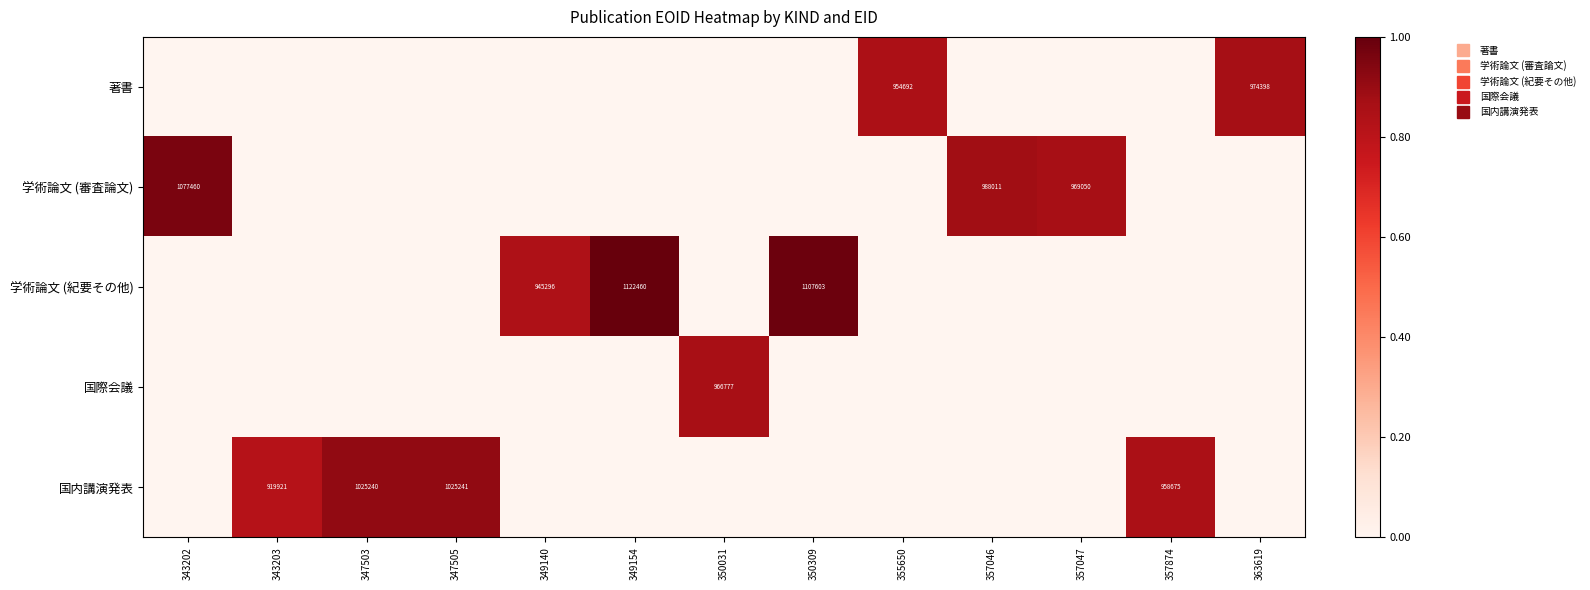

Is it true that 学術論文 (審査論文) equals 0.0 at 349154?

True